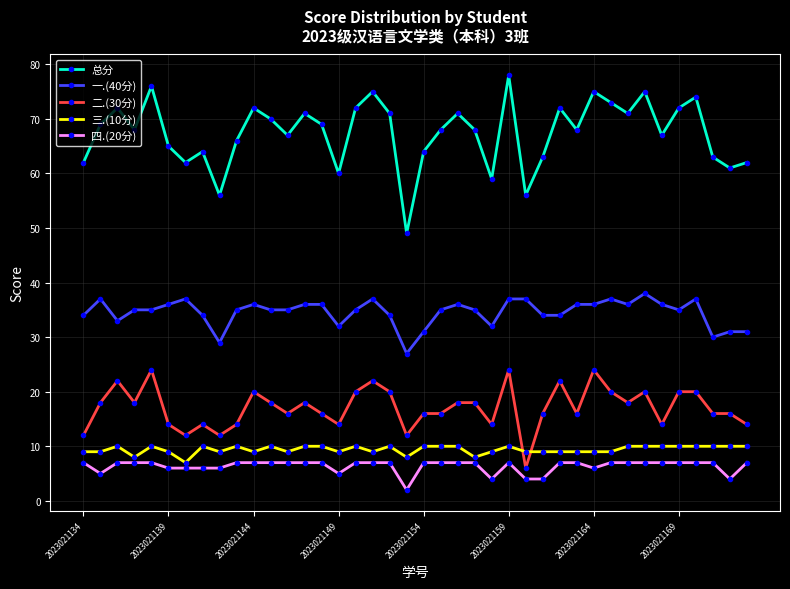

Which series has the widest spread of values?

总分